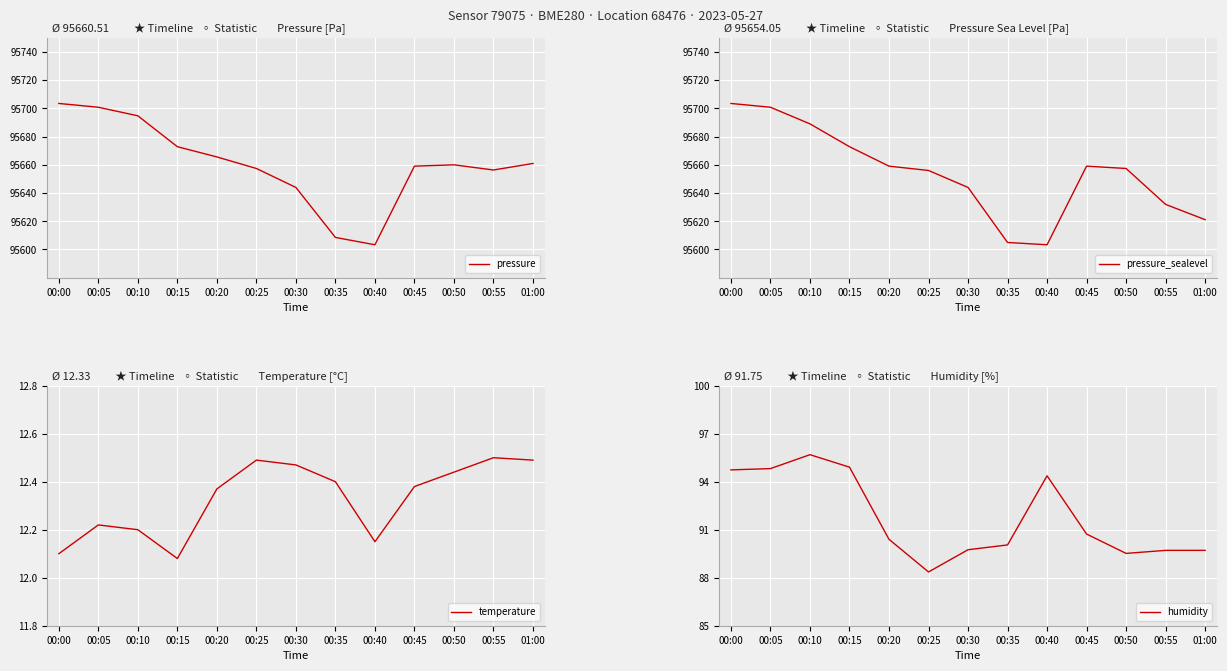

What is the difference between the maximum and minimum values in the pressure_sealevel series?

100.1